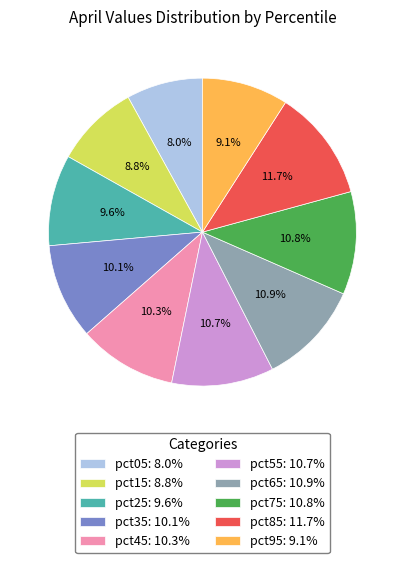

What is the total percentage of pct85 and pct15?

20.5%